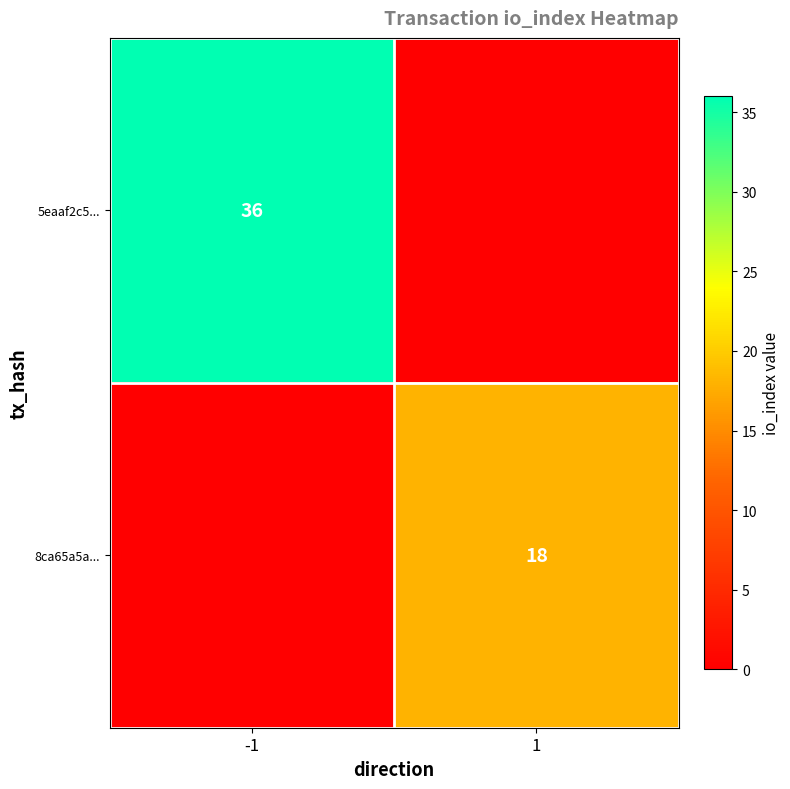

Is the value of 5eaaf2c5... at -1 greater than the value of 8ca65a5a... at 1?

Yes